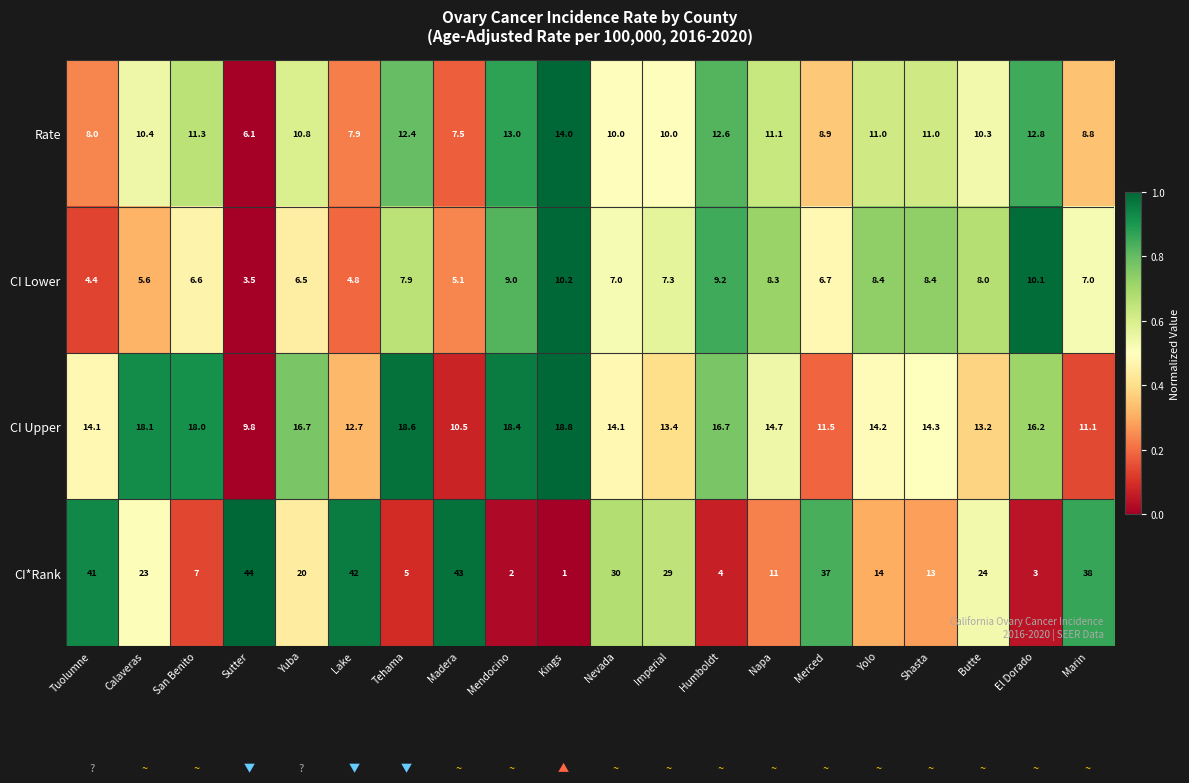

What is the difference between the second highest and second lowest values in the CI Upper series?

8.1